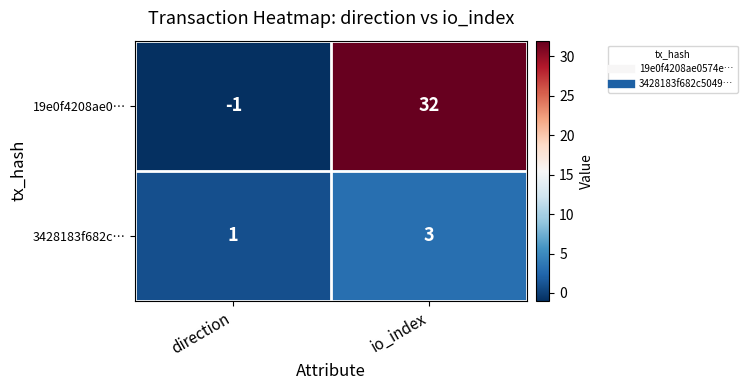

Reading left to right, what are all the values shown in this chart?

19e0f4208ae0…: -1	32
3428183f682c…: 1	3